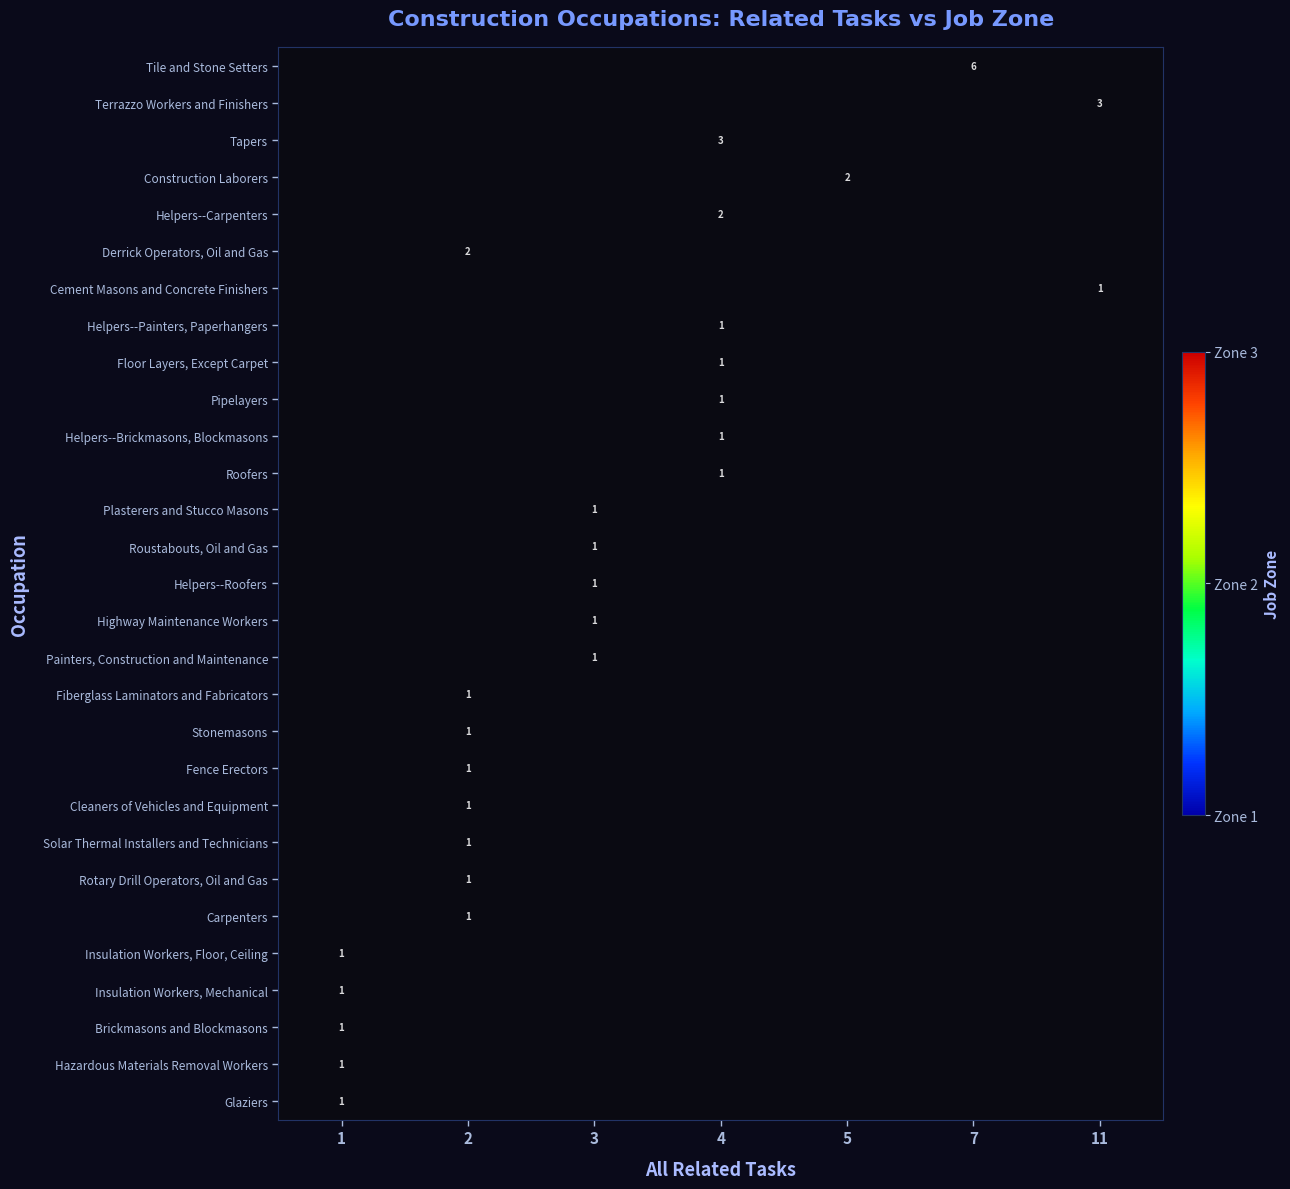

True or false: Floor Layers, Except Carpet has a value of 2.9 at 4.

False